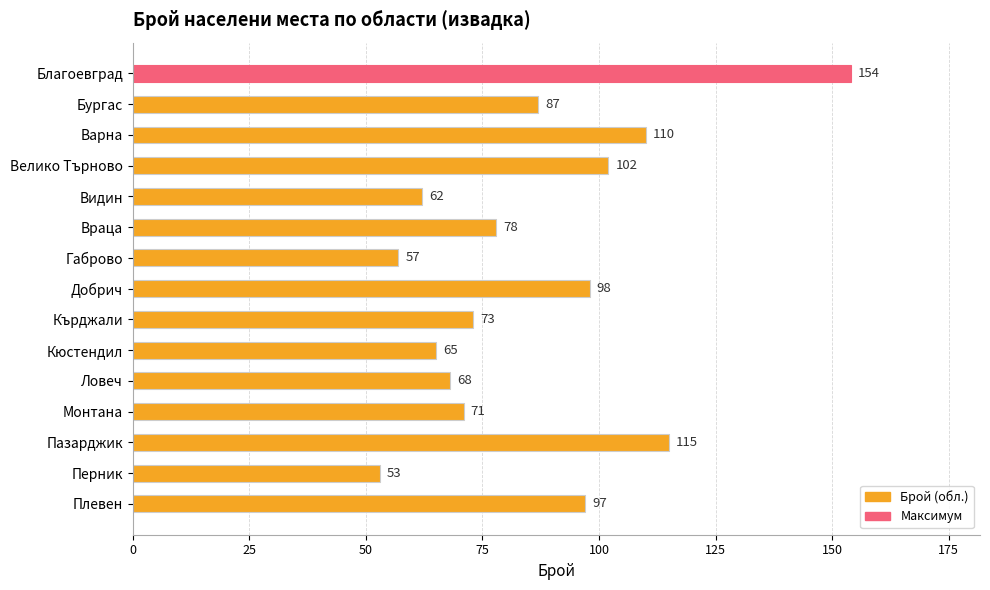

What is the change in value from Велико Търново to Кърджали?

-29